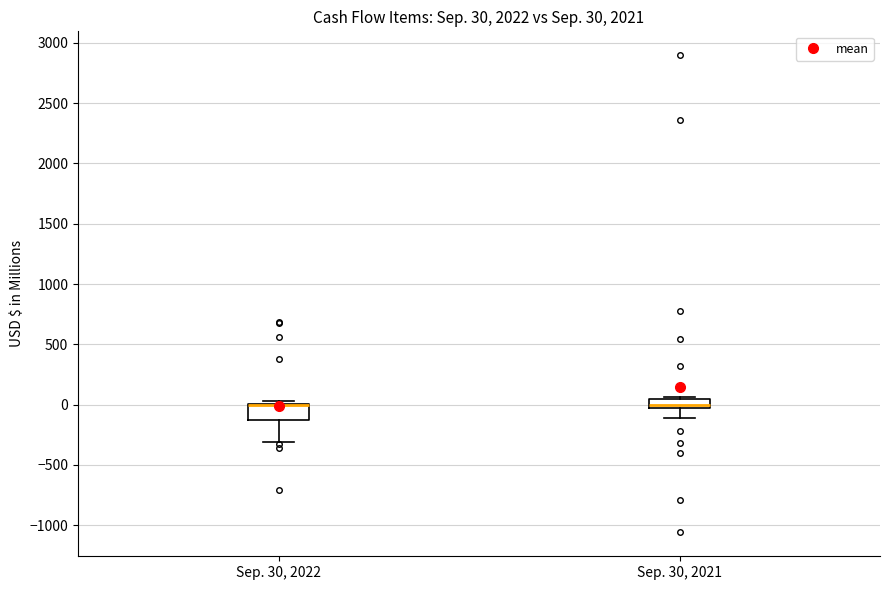

Which box is the tallest, from its lower edge to its upper edge?

Sep. 30, 2022